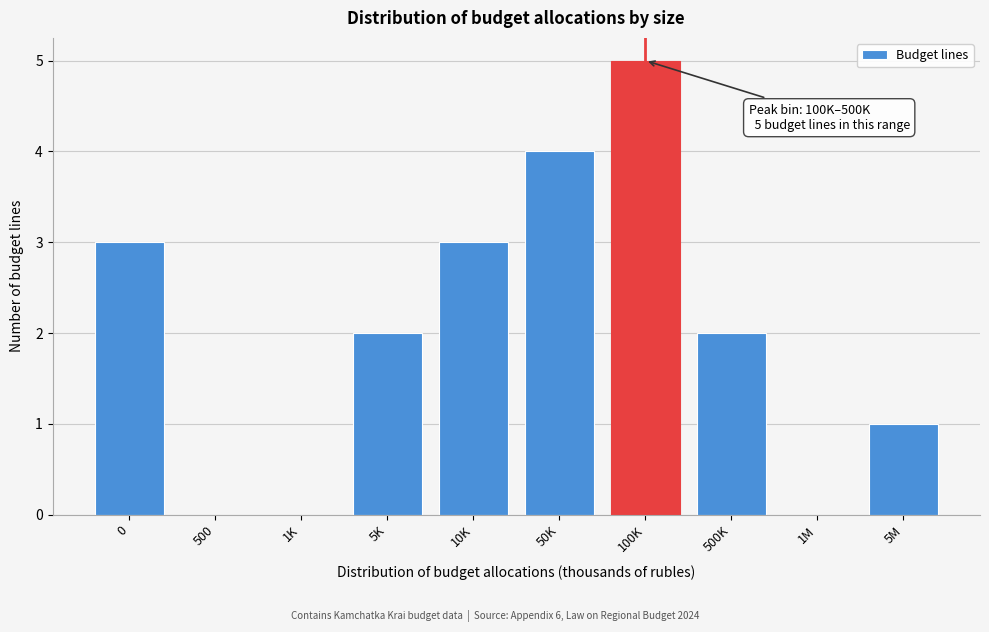

Reading left to right, list all the values displayed in this chart.

0=3	500=0	1K=0	5K=2	10K=3	50K=4	100K=5	500K=2	1M=0	5M=1